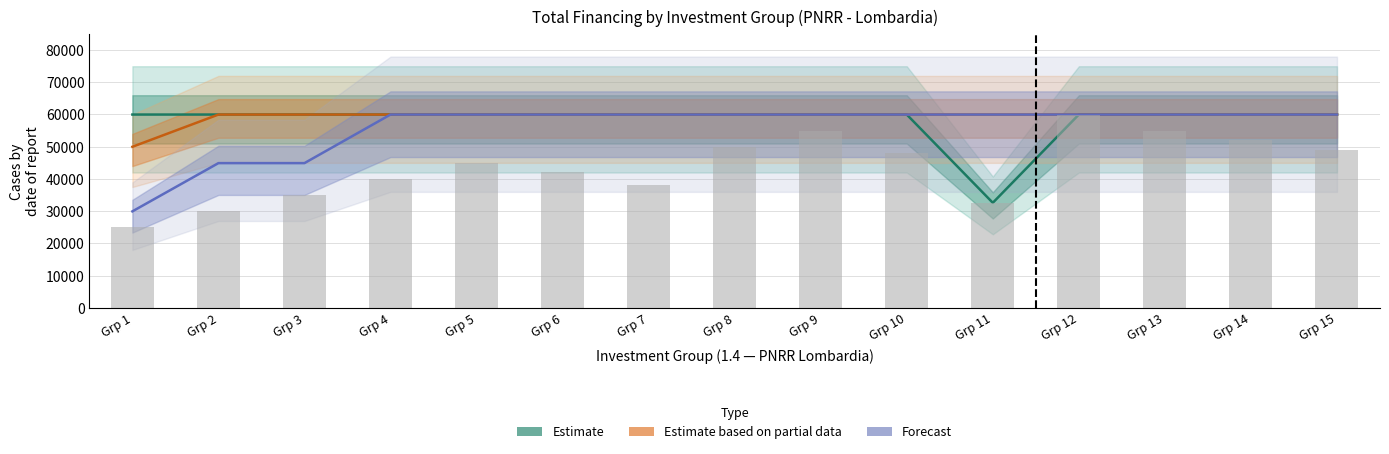

What are all the series names shown in the legend?

Estimate, Estimate based on partial data, Forecast